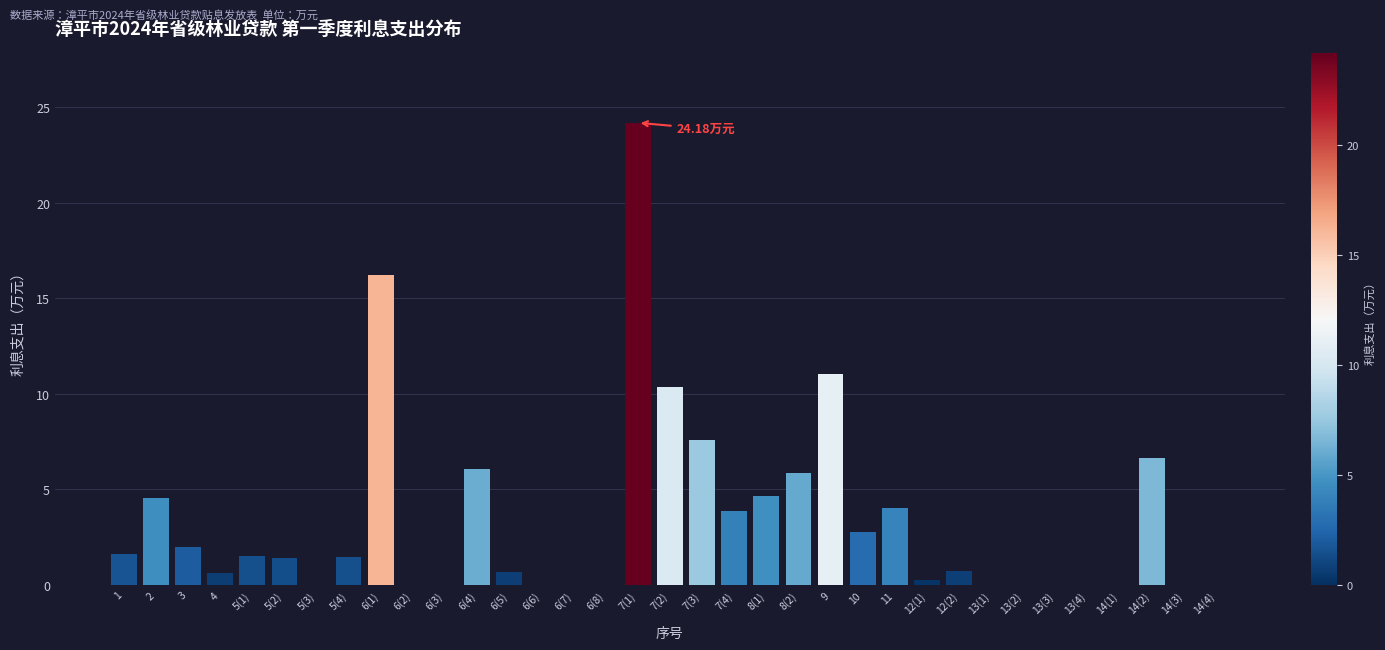

What is the ratio of the value at 14(2) to the value at 5(2)?

4.7